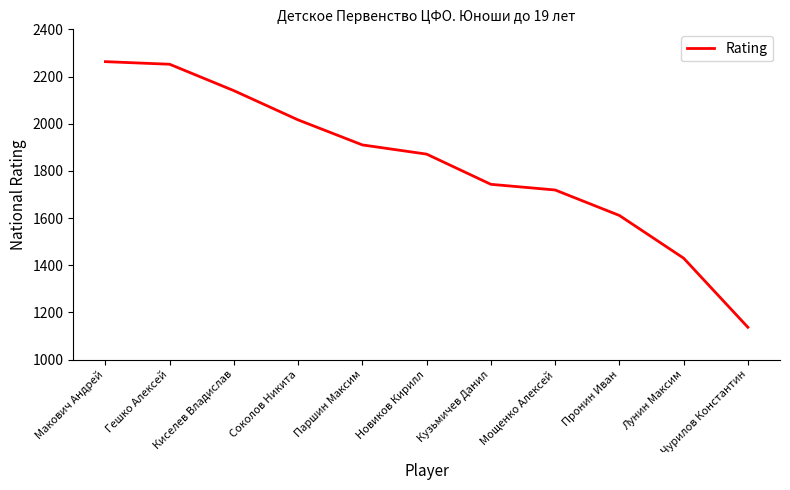

At which label does the data first exceed 1871?

Макович Андрей